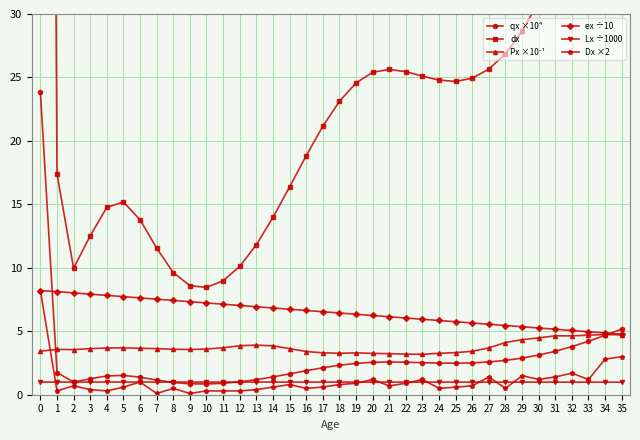

Reading left to right, extract all data points from this chart.

qx ×10⁴: 23.9	1.7	1.0	1.3	1.5	1.5	1.4	1.2	1.0	0.9	0.8	0.9	1.0	1.2	1.4	1.6	1.9	2.1	2.3	2.5	2.6	2.6	2.6	2.5	2.5	2.5	2.5	2.6	2.7	2.9	3.1	3.4	3.8	4.2	4.7	5.2
dx: 238.5	17.4	10.0	12.5	14.8	15.2	13.8	11.5	9.6	8.6	8.5	9.0	10.1	11.8	14.0	16.4	18.8	21.1	23.1	24.6	25.4	25.6	25.5	25.1	24.8	24.7	24.9	25.7	26.9	28.6	31.0	34.0	37.6	41.8	46.4	51.2
Px ×10⁻¹: 3.4	3.6	3.6	3.6	3.7	3.7	3.7	3.6	3.6	3.6	3.6	3.7	3.9	3.9	3.9	3.6	3.4	3.3	3.3	3.3	3.3	3.2	3.2	3.2	3.3	3.3	3.4	3.7	4.1	4.3	4.5	4.6	4.6	4.7	4.7	4.7
ex ÷10: 8.2	8.1	8.0	7.9	7.8	7.7	7.6	7.5	7.4	7.3	7.2	7.1	7.0	6.9	6.8	6.7	6.6	6.5	6.4	6.3	6.2	6.1	6.0	5.9	5.8	5.8	5.7	5.6	5.5	5.4	5.3	5.2	5.1	5.0	4.9	4.8
Lx ÷1000: 1.0	1.0	1.0	1.0	1.0	1.0	1.0	1.0	1.0	1.0	1.0	1.0	1.0	1.0	1.0	1.0	1.0	1.0	1.0	1.0	1.0	1.0	1.0	1.0	1.0	1.0	1.0	1.0	1.0	1.0	1.0	1.0	1.0	1.0	1.0	1.0
Dx ×2: 8.2	0.3	0.7	0.4	0.3	0.6	1.0	0.1	0.5	0.1	0.3	0.3	0.3	0.4	0.6	0.8	0.5	0.6	0.8	0.9	1.2	0.7	0.9	1.2	0.5	0.6	0.7	1.4	0.5	1.5	1.2	1.4	1.7	1.2	2.8	3.0